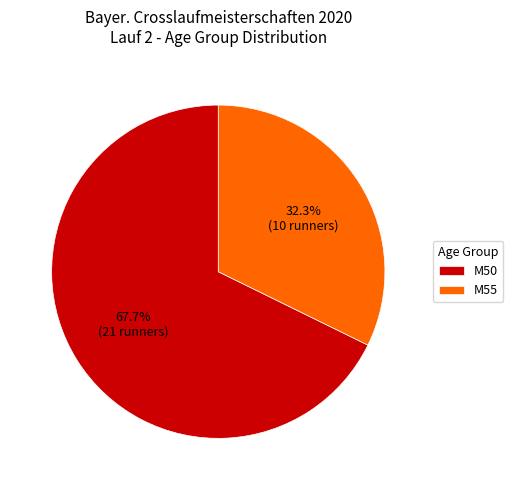

What is the largest slice in the pie chart?

M50